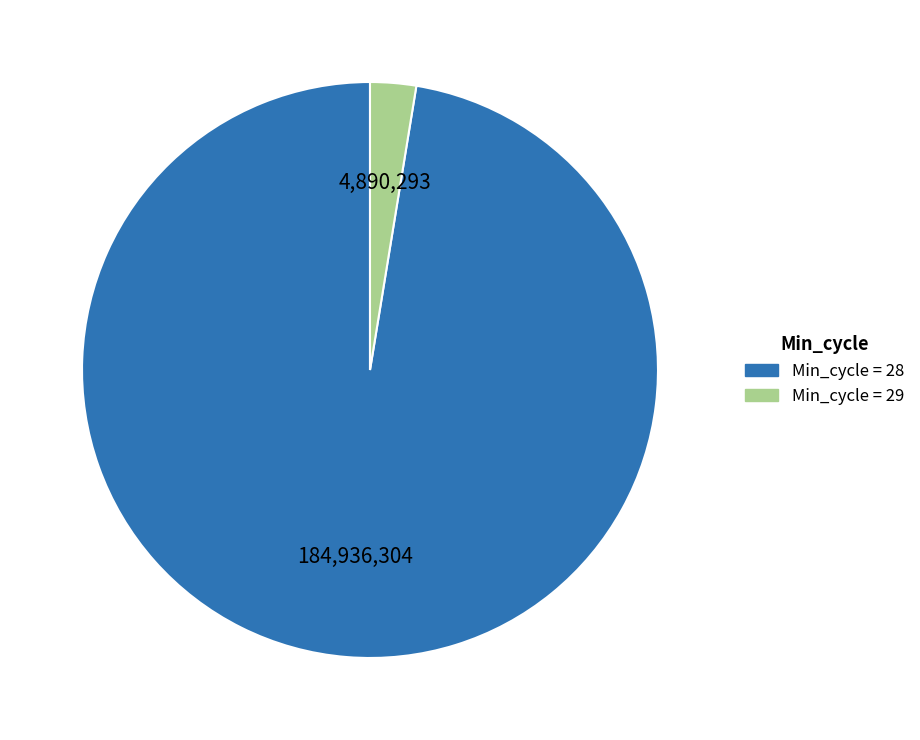

Does any single category account for the majority?

Yes